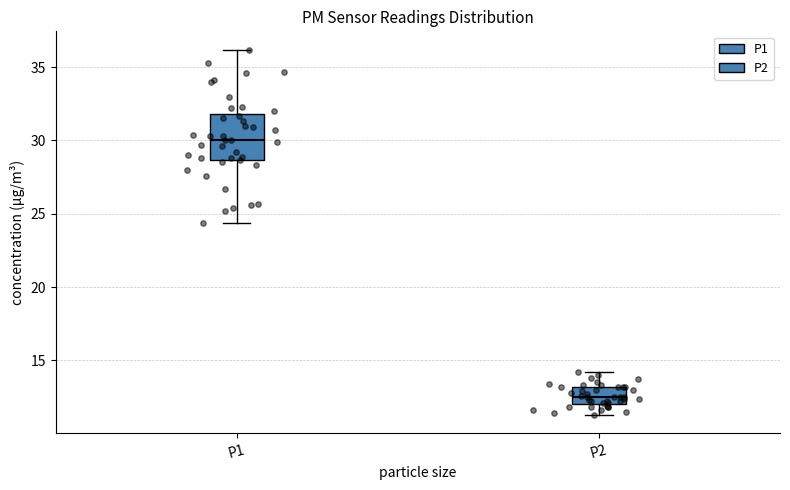

Reading left to right, transcribe this box plot: for each box, give where its median line is, the range the box spans, and where its two whiskers end, as read against the y-axis. The values are not printed on the chart, so give them approximately, as read against the axis.

P1: median 30.0, box 28.5 to 32.0, whiskers 24.5 to 36.0
P2: median 12.5, box 12.0 to 13.0, whiskers 11.5 to 14.0